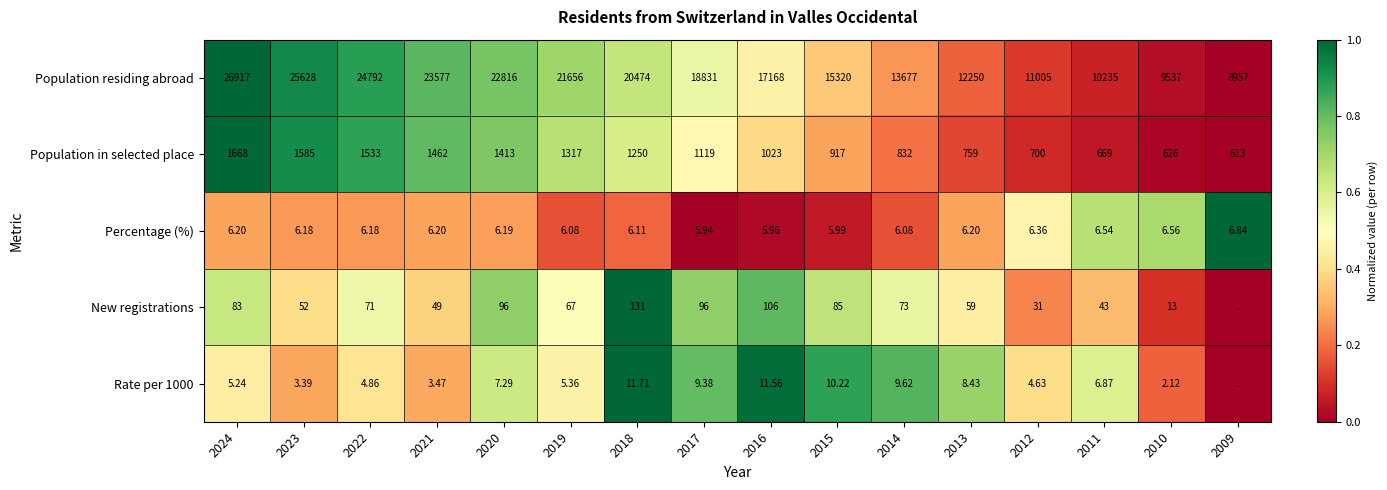

Is the value of Percentage (%) at 2010 greater than the value of Rate per 1000 at 2014?

No